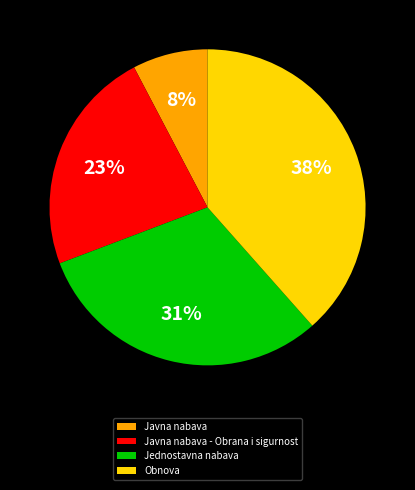

Rank the categories by value from highest to lowest.

Obnova, Jednostavna nabava, Javna nabava - Obrana i sigurnost, Javna nabava